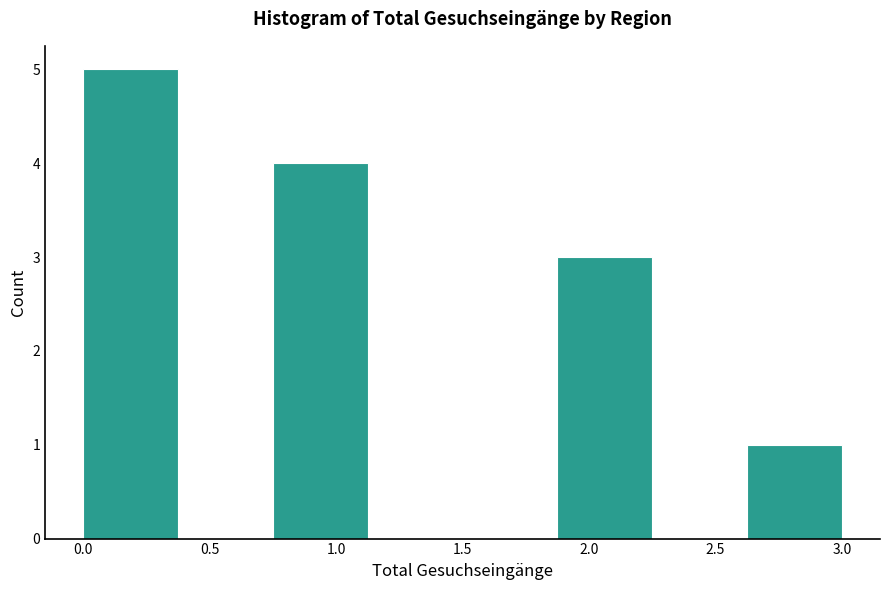

Reading left to right, transcribe this chart: for each bar, give the range it covers on the x-axis and its height. Neither the bar edges nor the heights are printed on the chart, so give them approximately, as read against the axes.

0.000 to 0.375: 5
0.375 to 0.750: 0
0.750 to 1.125: 4
1.125 to 1.500: 0
1.500 to 1.875: 0
1.875 to 2.250: 3
2.250 to 2.625: 0
2.625 to 3.000: 1